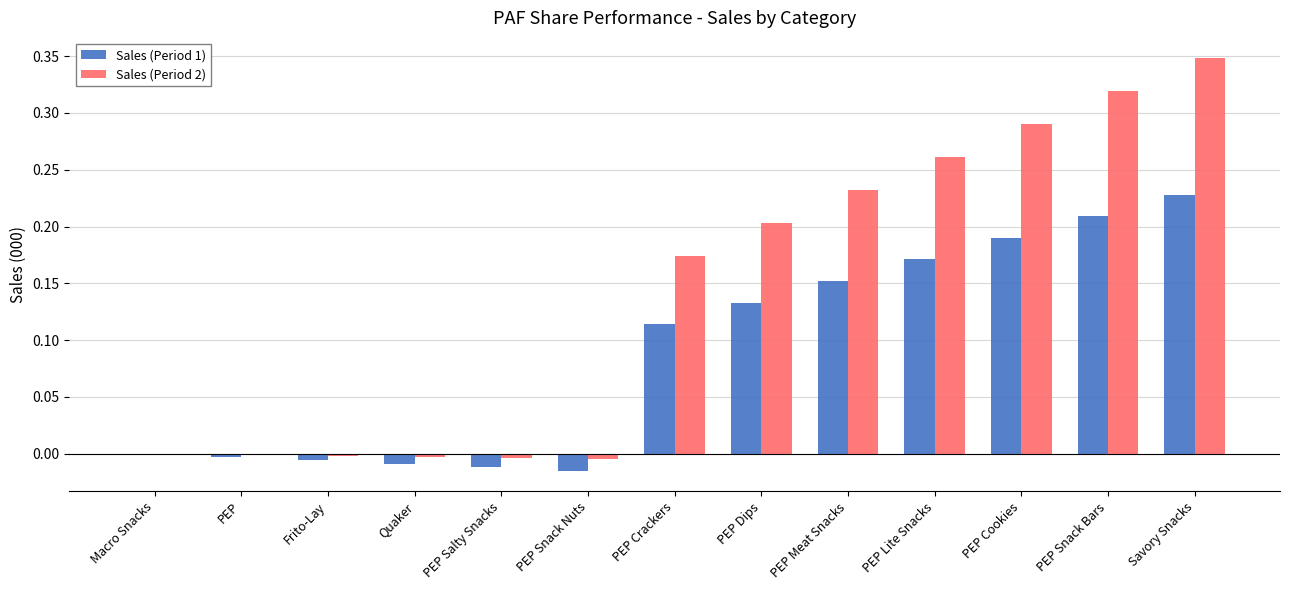

What is the sum of all Sales (Period 2) values?

1.8